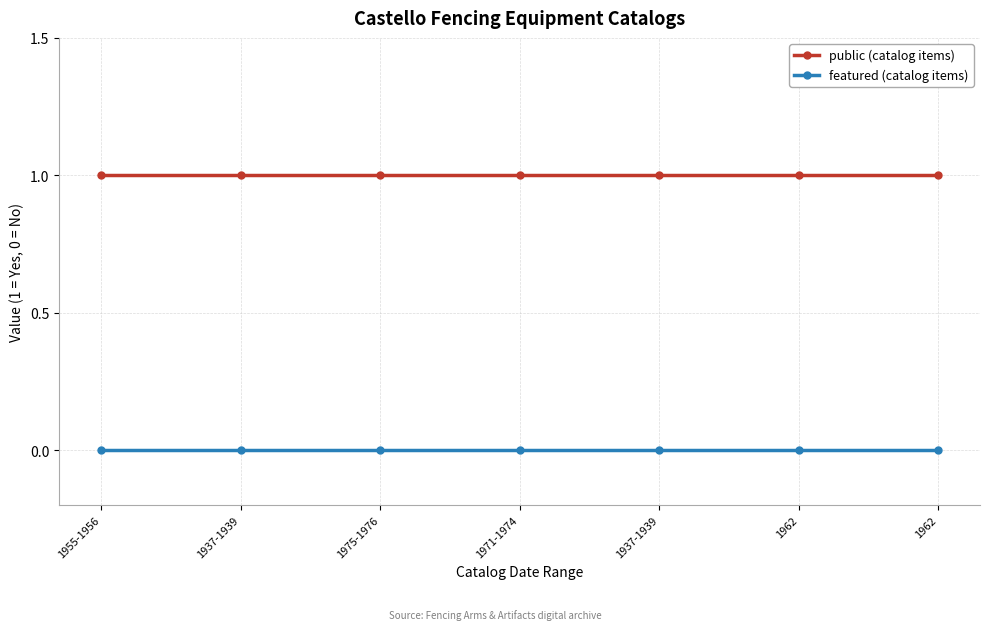

What is the maximum value shown in the chart?

1